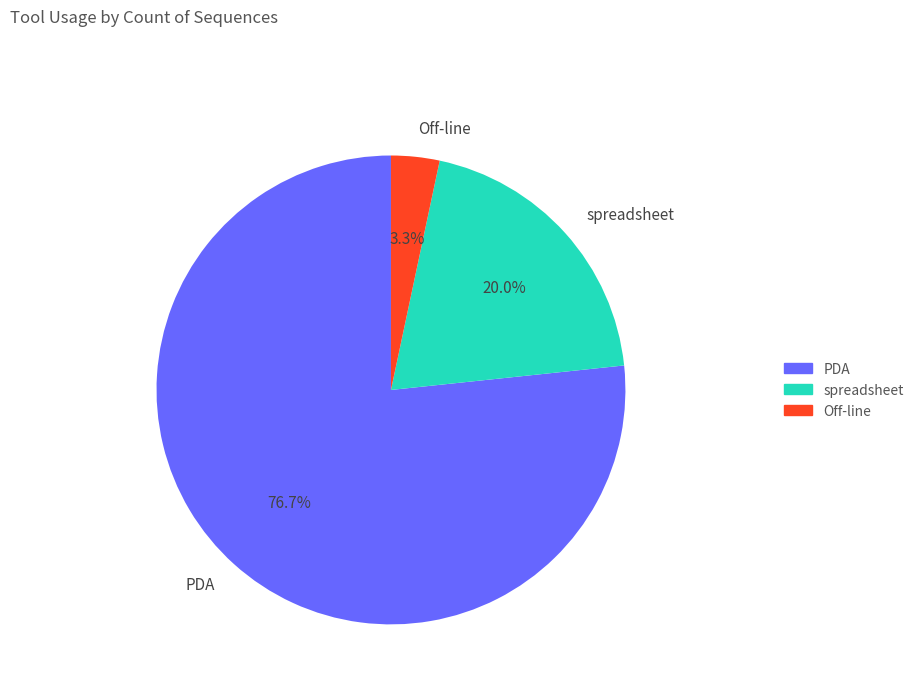

What percentage is the Off-line slice, to the nearest percent?

3%